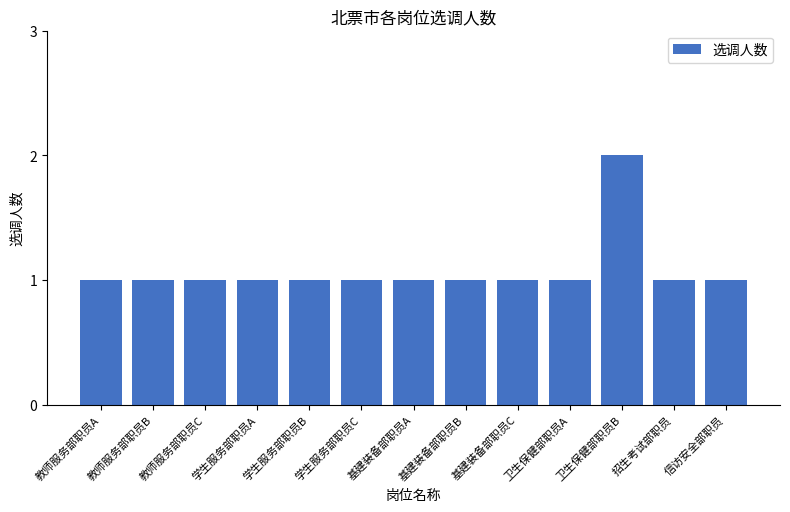

True or false: the data shows 1 at 教师服务部职员A.

True